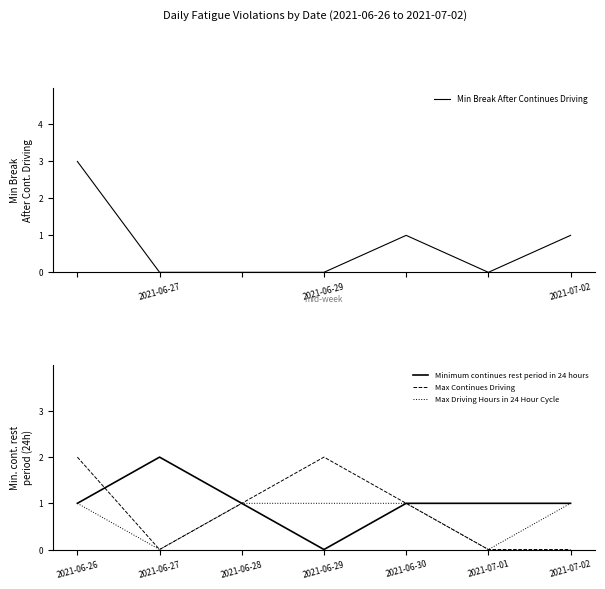

True or false: Max Continues Driving and Min Break After Continues Driving cross at least once.

False